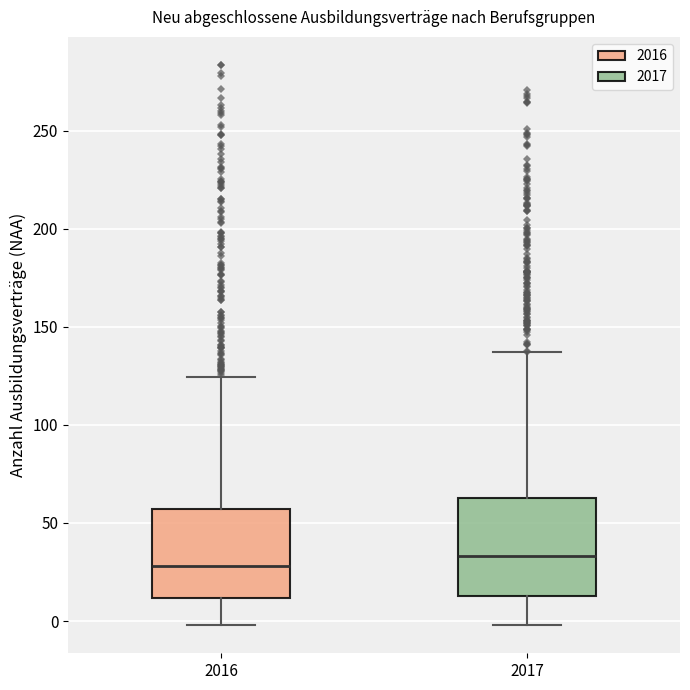

Where does the upper whisker of the box at x = 2017 end on the y-axis? The values are not printed on the chart, so give them approximately, as read against the axis.

135